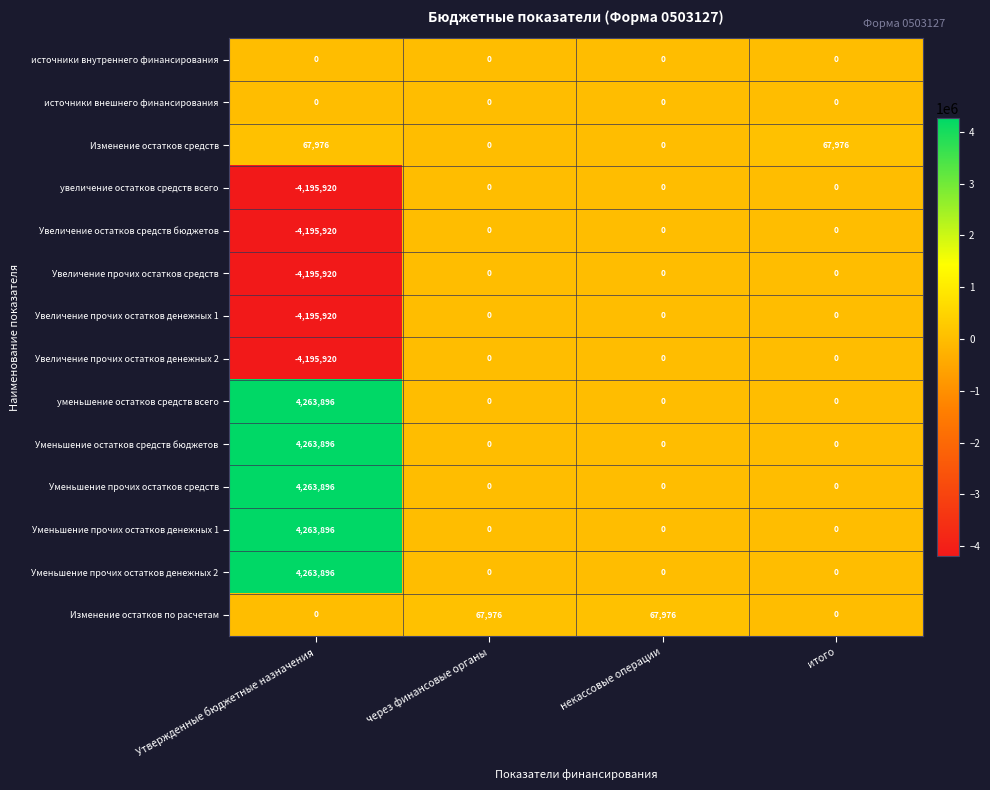

Read the Увеличение прочих остатков денежных 1 value at Утвержденные бюджетные назначения, to the nearest 50.

-4195900